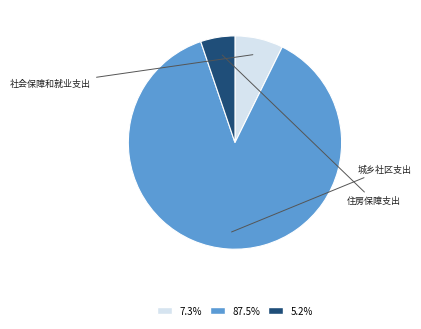

Does any single category account for the majority?

Yes